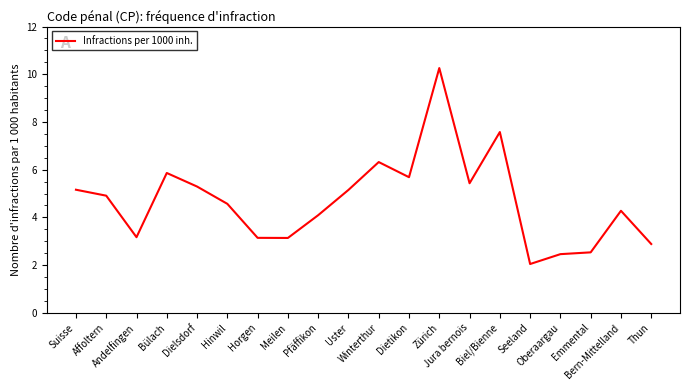

At which category does the chart reach its peak across all series?

Zürich